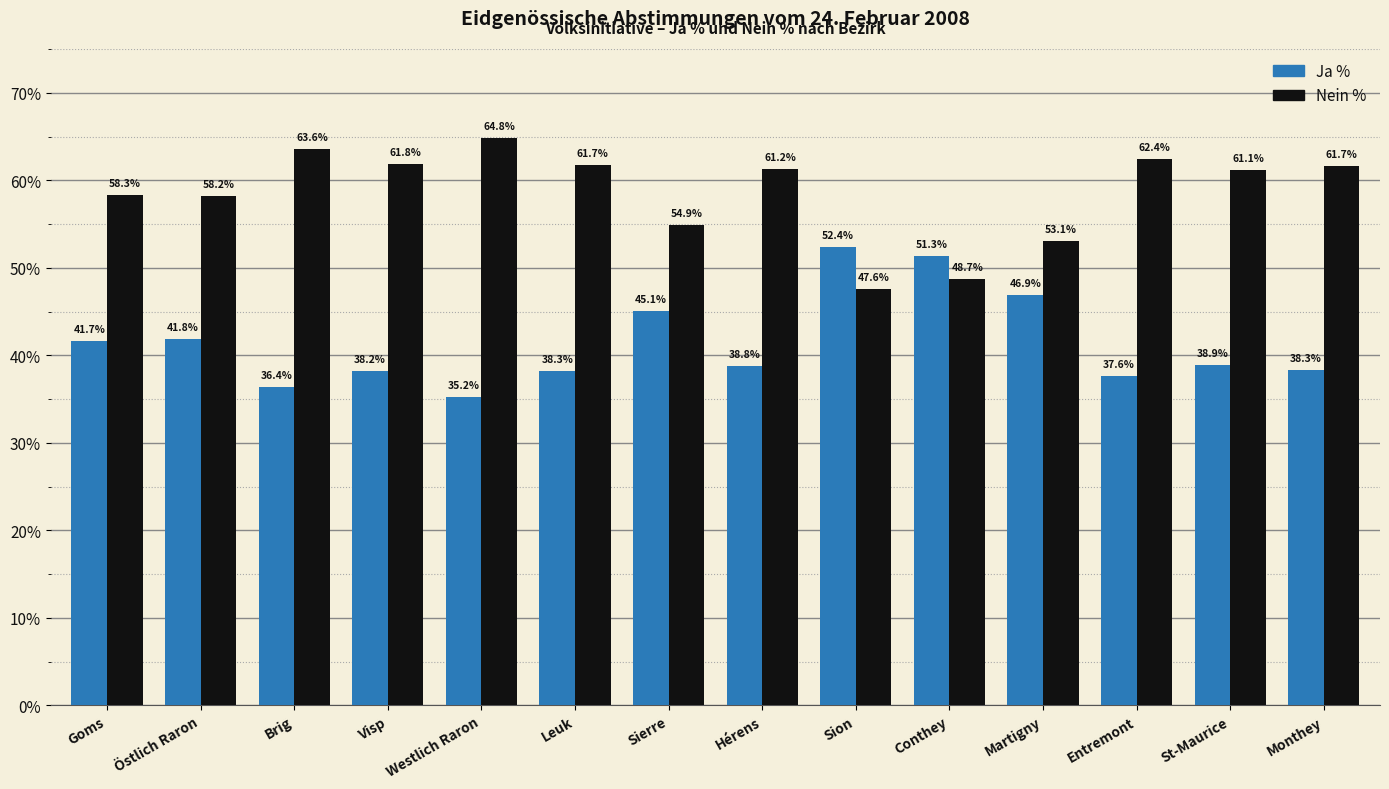

True or false: Ja % has a value of 45.1 at Sierre.

True